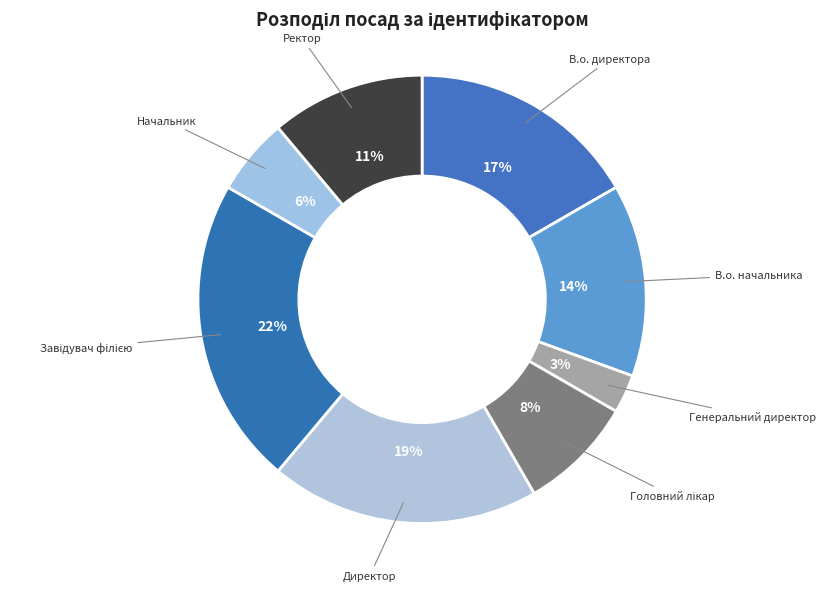

How many slices are in this pie chart?

8